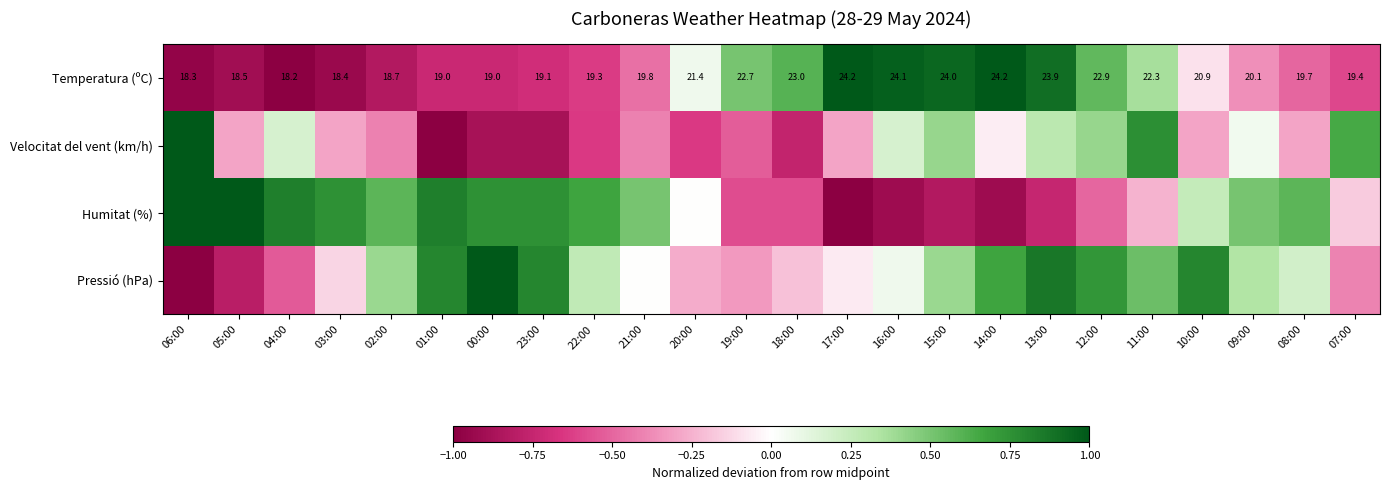

Which series changed the most between 05:00 and 01:00?

Pressió (hPa)